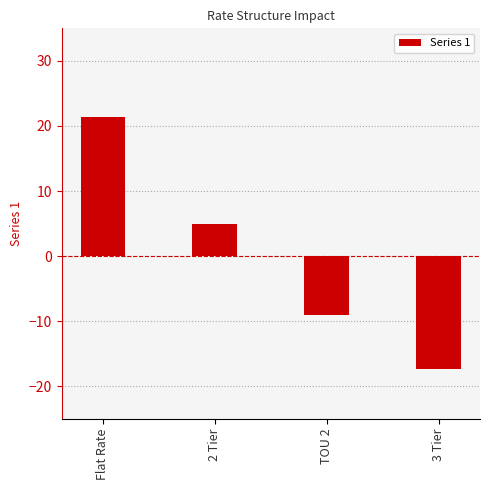

What is the value of the 3rd bar from the left?

-9.0